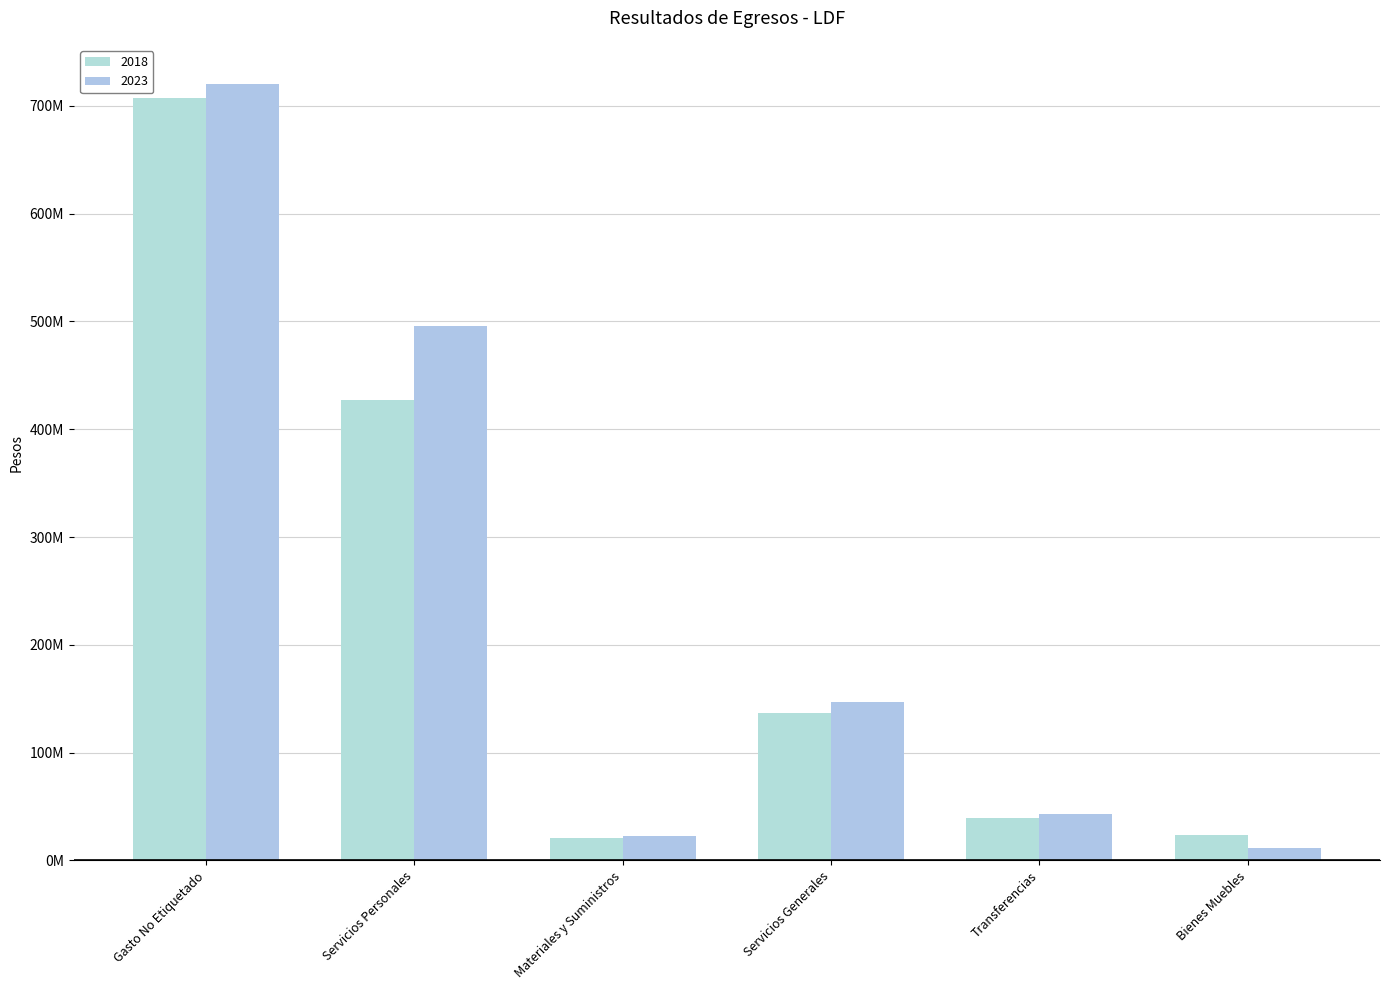

What is the average value of the 2018 series?

225760746.8